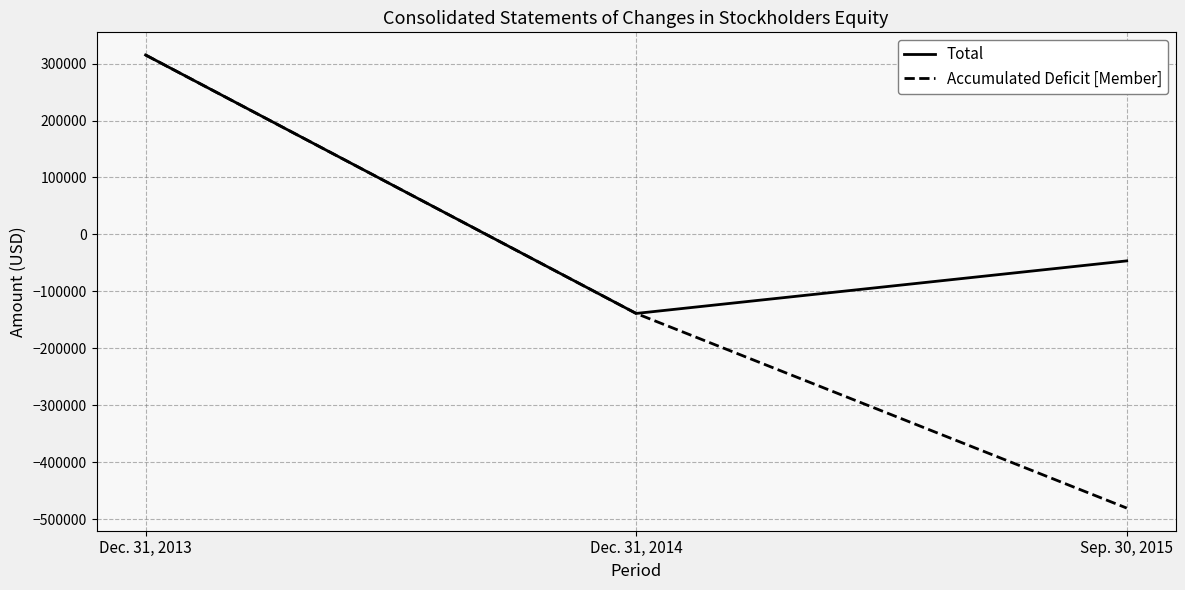

Read the Total value at Dec. 31, 2013.

315056